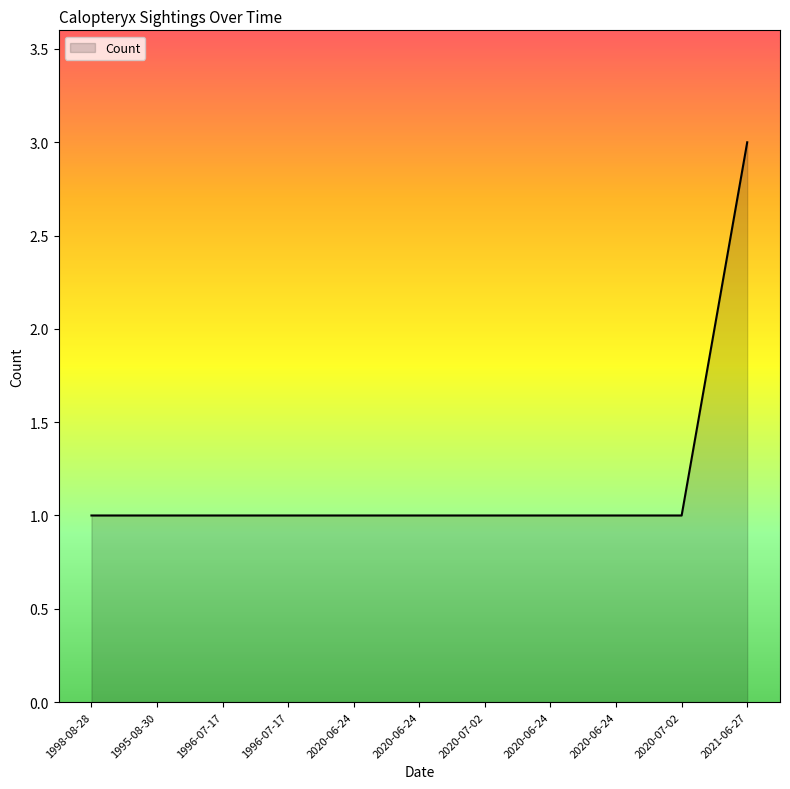

What is the minimum value shown in the chart?

1